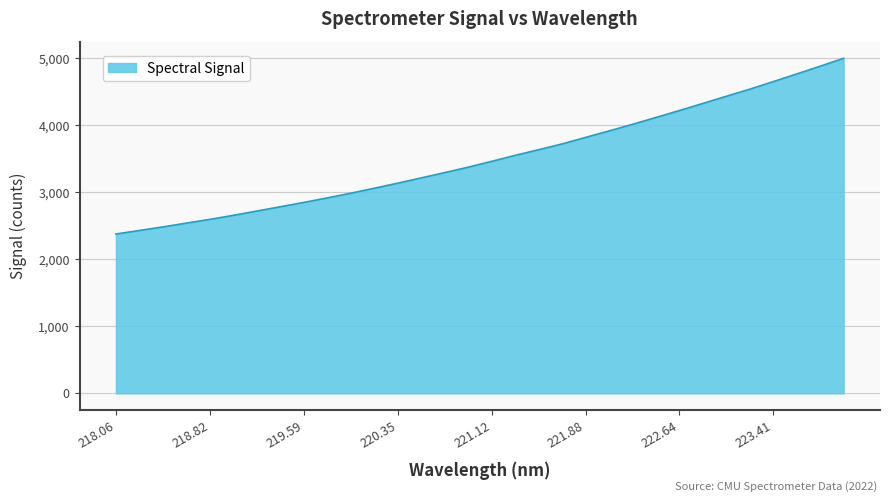

What is the greatest value displayed?

4998.1